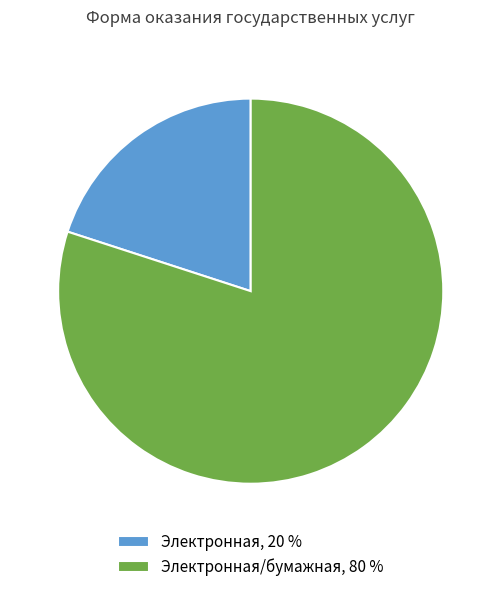

Which has a higher value, Электронная, 20 % or Электронная/бумажная, 80 %?

Электронная/бумажная, 80 %